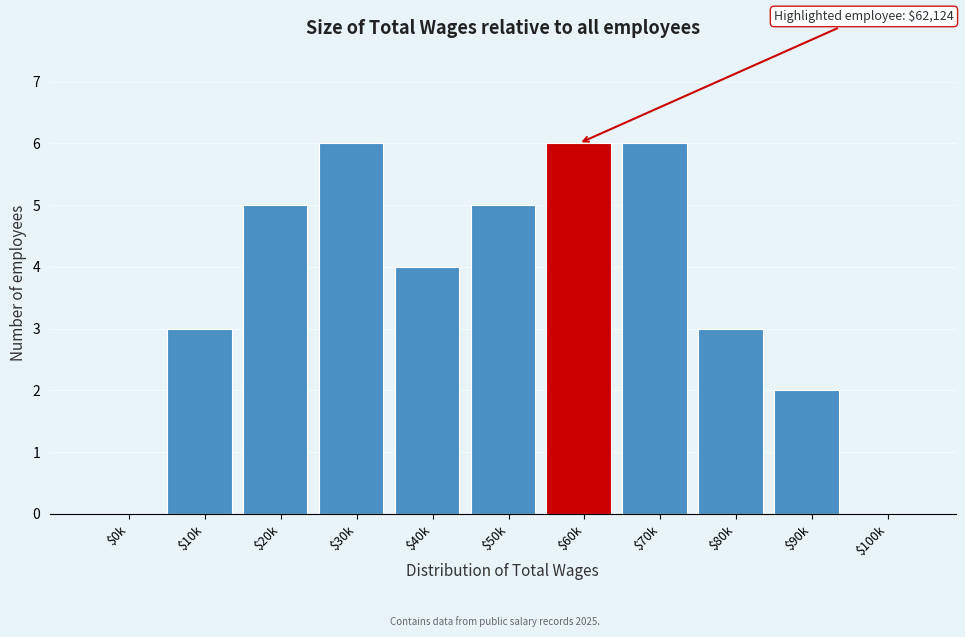

True or false: the data shows 1 at $20k.

False